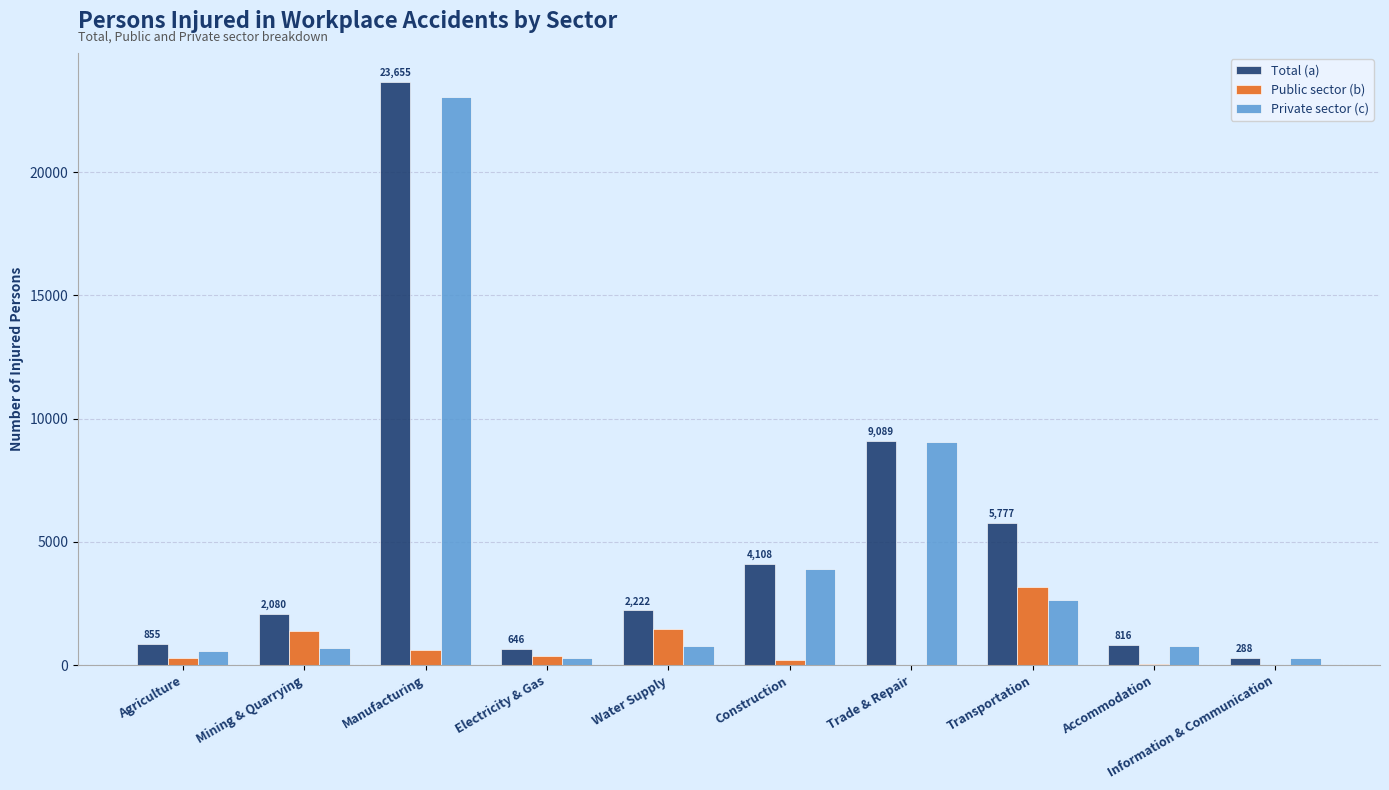

True or false: Public sector (b) has a value of 0 at Information & Communication.

True